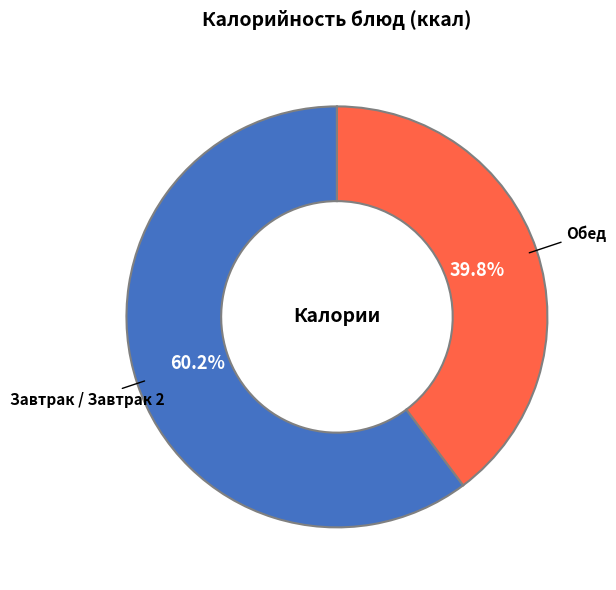

What is the smallest slice in the pie chart?

Обед